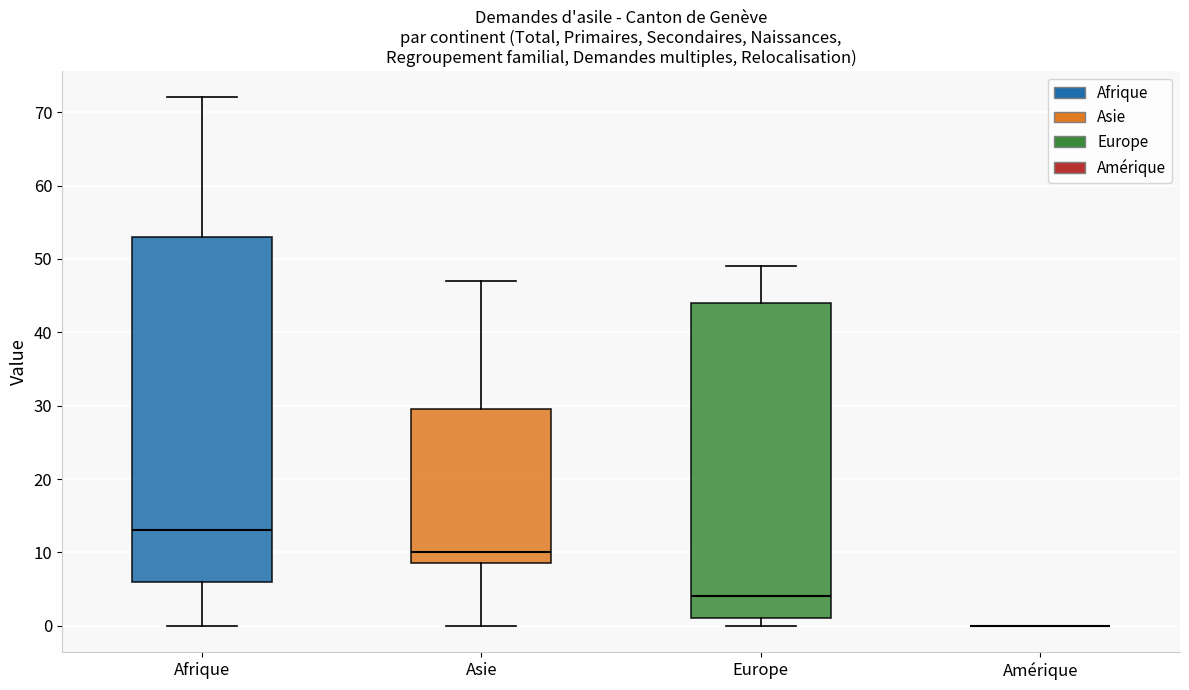

Reading left to right, transcribe this box plot: for each box, give where its median line is, the range the box spans, and where its two whiskers end, as read against the y-axis. The values are not printed on the chart, so give them approximately, as read against the axis.

Afrique: median 13, box 6 to 53, whiskers 0 to 72
Asie: median 10, box 9 to 30, whiskers 0 to 47
Europe: median 4, box 1 to 44, whiskers 0 to 49
Amérique: box collapsed to a line at 0, whiskers 0 to 0